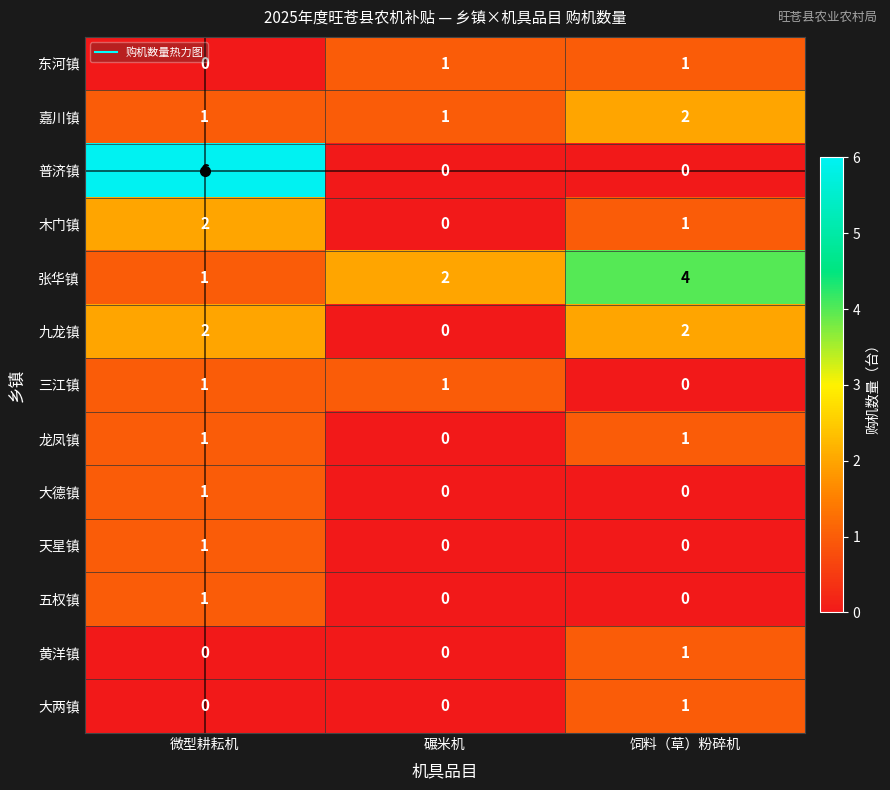

True or false: 木门镇 has a value of 3 at 微型耕耘机.

False